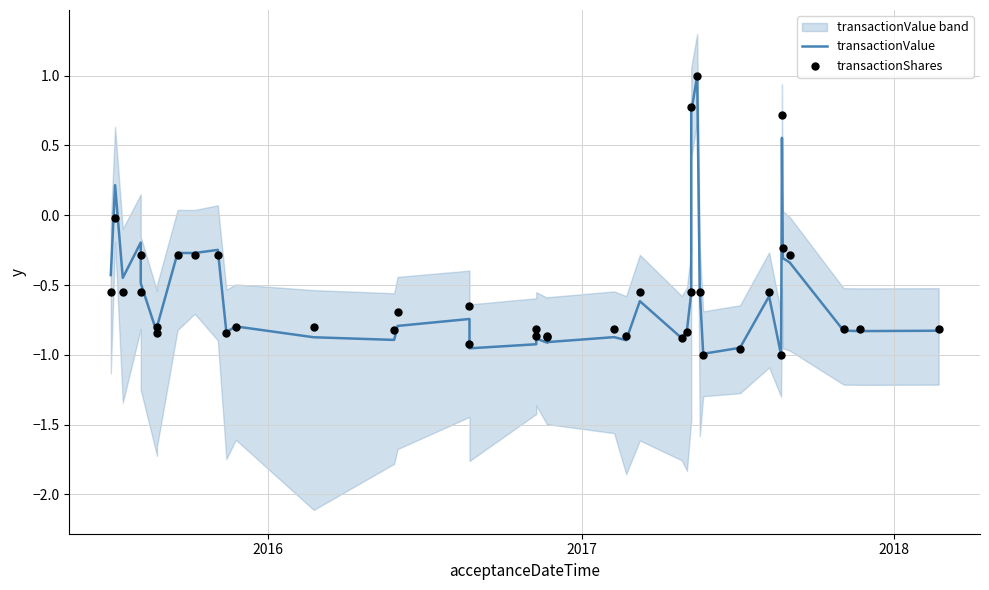

Which series has the largest total across all categories?

transactionShares